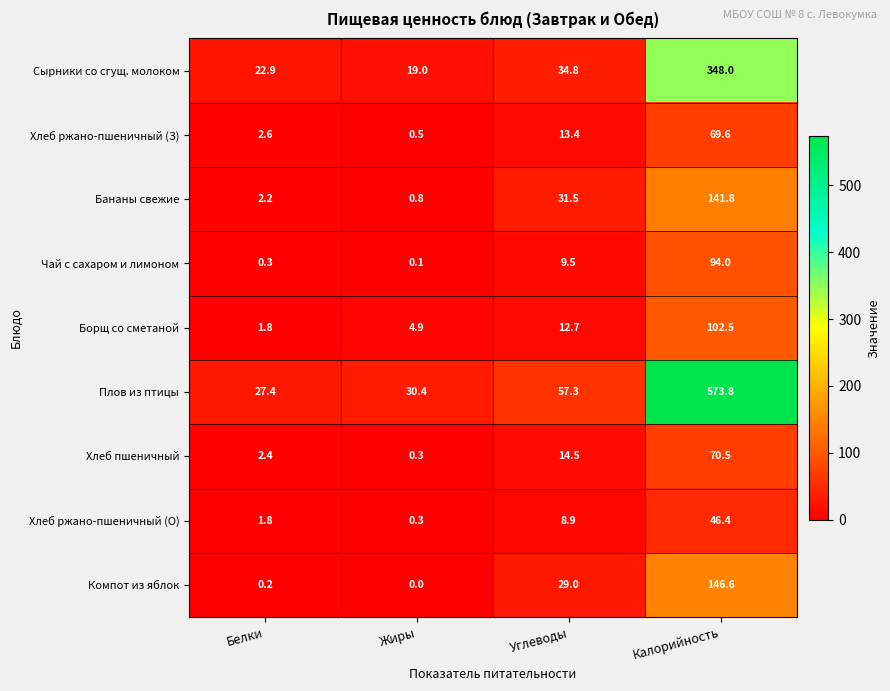

What is the spread (max minus min) of values at Калорийность?

527.4